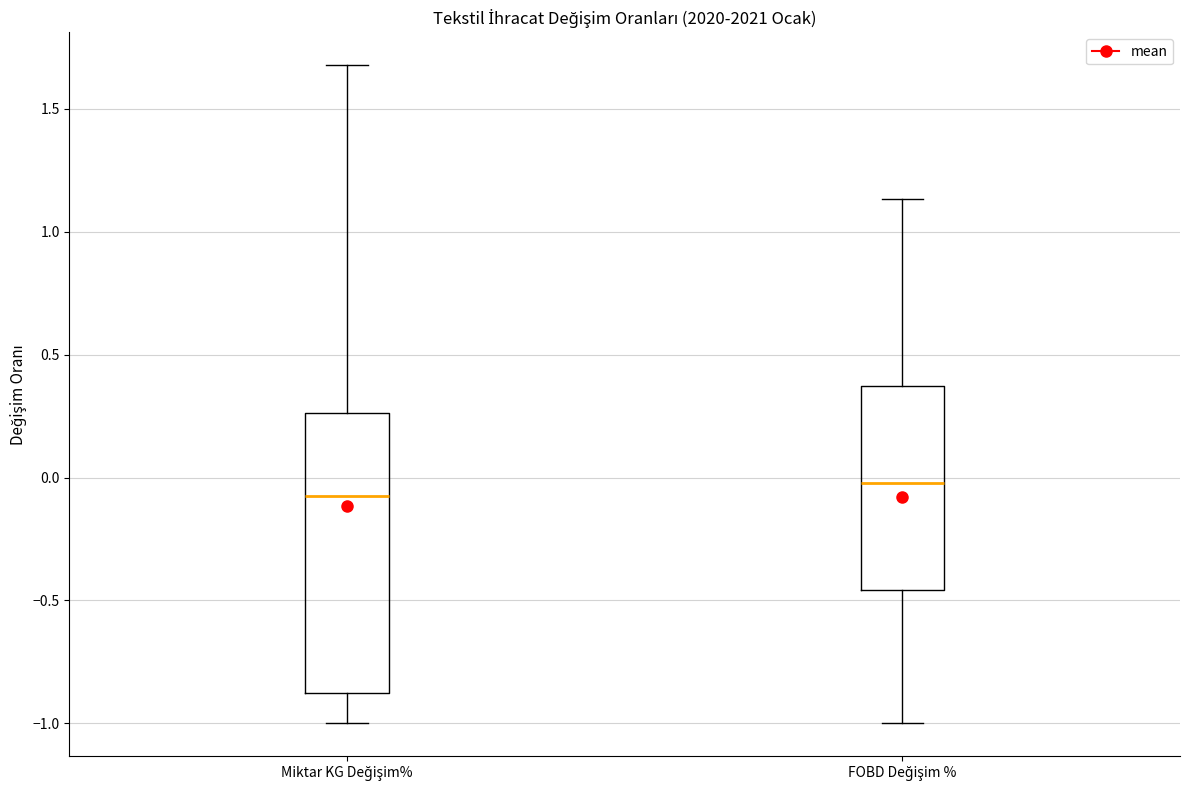

Where does the lower whisker of the box for FOBD Değişim % end on the y-axis? The values are not printed on the chart, so give them approximately, as read against the axis.

-1.00